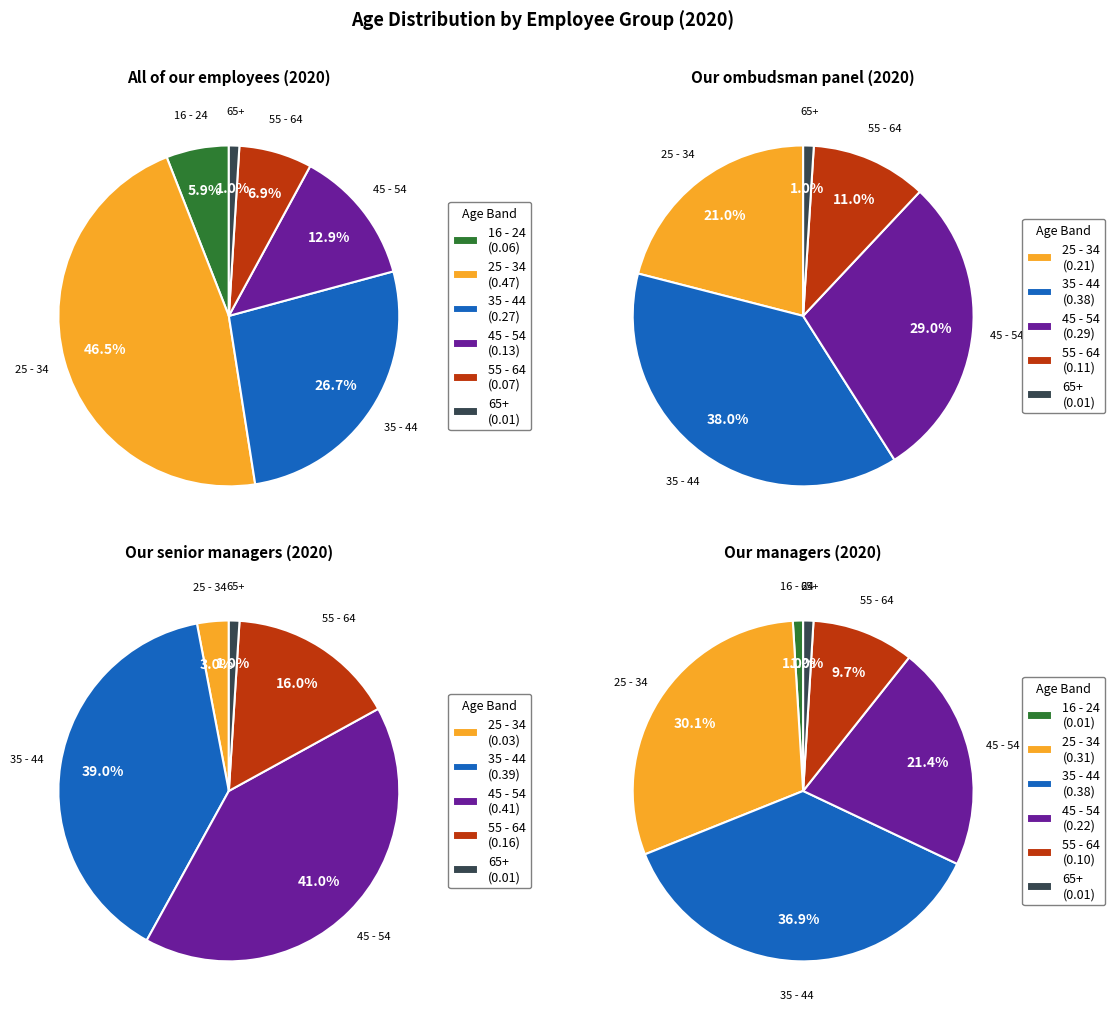

To the nearest percent, what portion does 55 - 64 represent?

7%